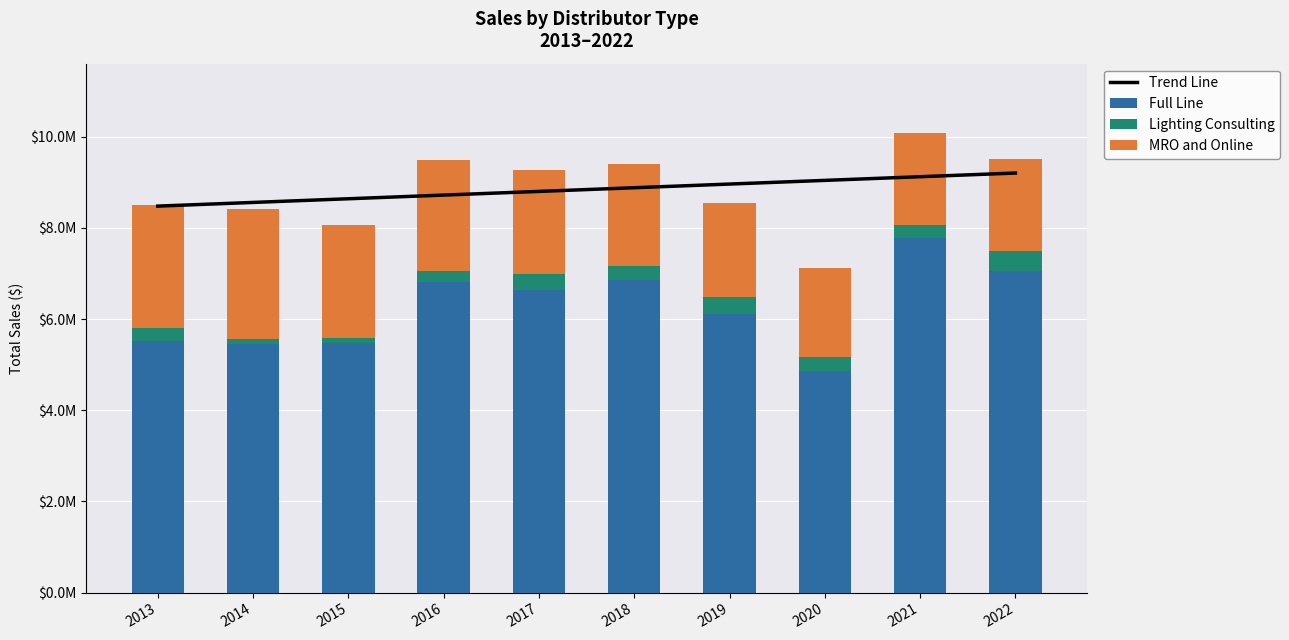

Reading left to right, what are all the values shown in this chart?

Trend Line: 2013=8478436.7	2014=8559031.9	2015=8639627.1	2016=8720222.4	2017=8800817.6	2018=8881412.8	2019=8962008.0	2020=9042603.3	2021=9123198.5	2022=9203793.7
Full Line: 2013=5508851.0	2014=5462435.0	2015=5472776.0	2016=6810731.0	2017=6630799.0	2018=6847238.0	2019=6118970.0	2020=4853686.0	2021=7771855.0	2022=7049564.0
Lighting Consulting: 2013=306469.0	2014=100453.0	2015=108481.0	2016=238813.0	2017=360966.0	2018=320391.0	2019=370189.0	2020=320700.0	2021=287619.0	2022=443261.0
MRO and Online: 2013=2686466.0	2014=2860912.0	2015=2473403.0	2016=2448615.0	2017=2286547.0	2018=2223913.0	2019=2052625.0	2020=1950930.0	2021=2029844.0	2022=2013650.0